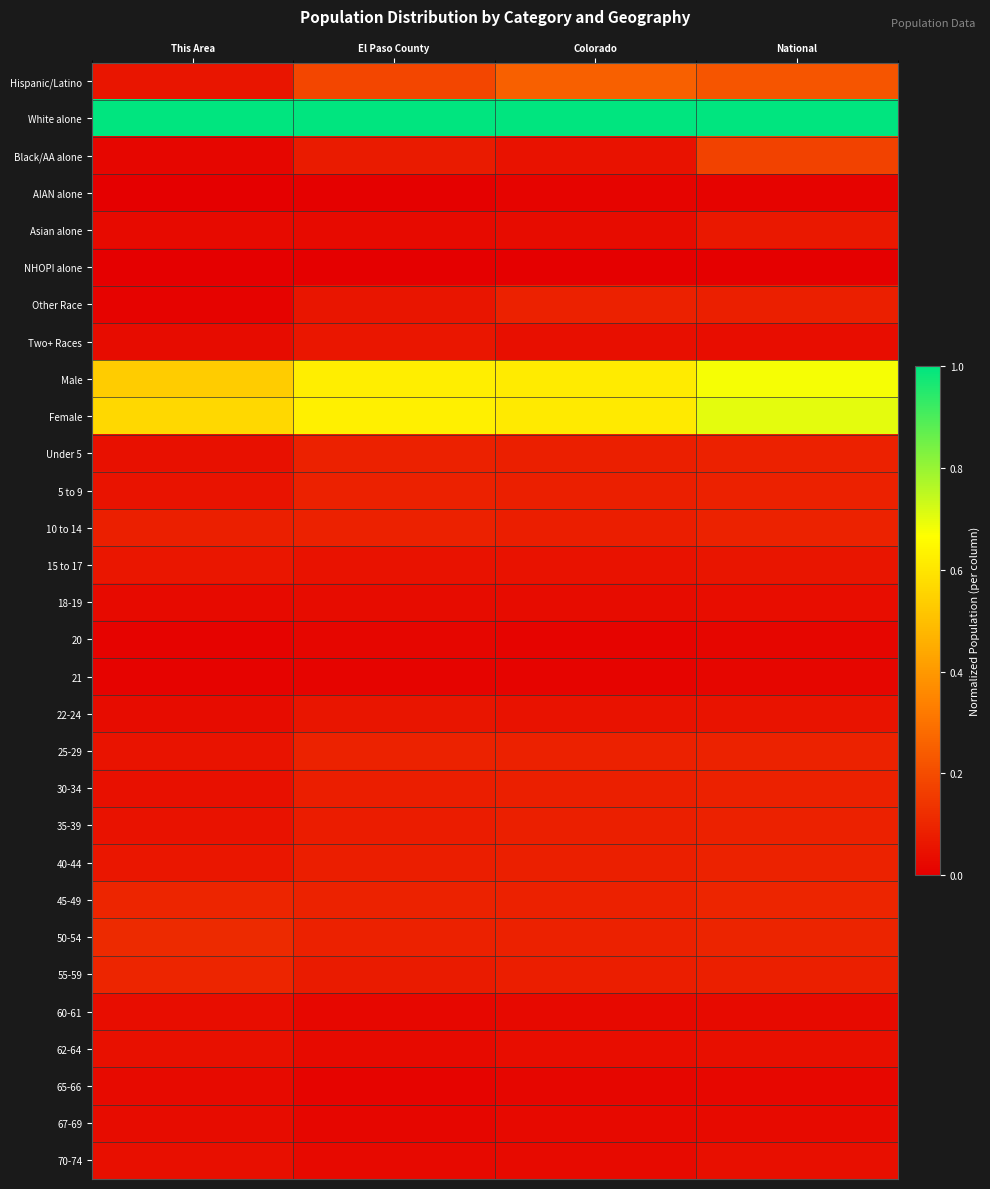

List the series in order of their peak value, highest first.

White alone, Female, Male, Hispanic/Latino, Black/AA alone, 50-54, 45-49, 55-59, 25-29, 40-44, 10 to 14, 5 to 9, Under 5, 35-39, Other Race, 30-34, Asian alone, Two+ Races, 15 to 17, 22-24, 62-64, 70-74, 18-19, 60-61, 67-69, 65-66, 20, 21, AIAN alone, NHOPI alone